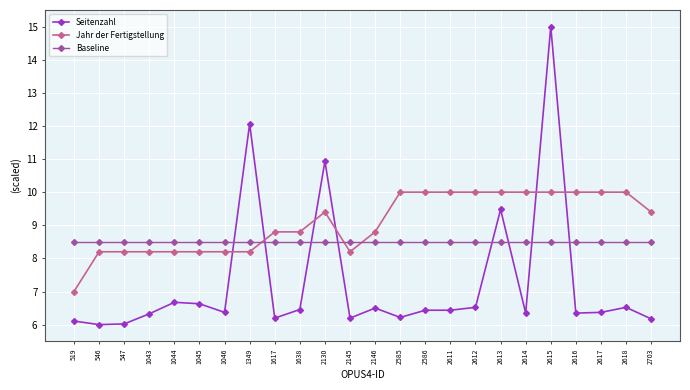

What are all the series names shown in the legend?

Seitenzahl, Jahr der Fertigstellung, Baseline